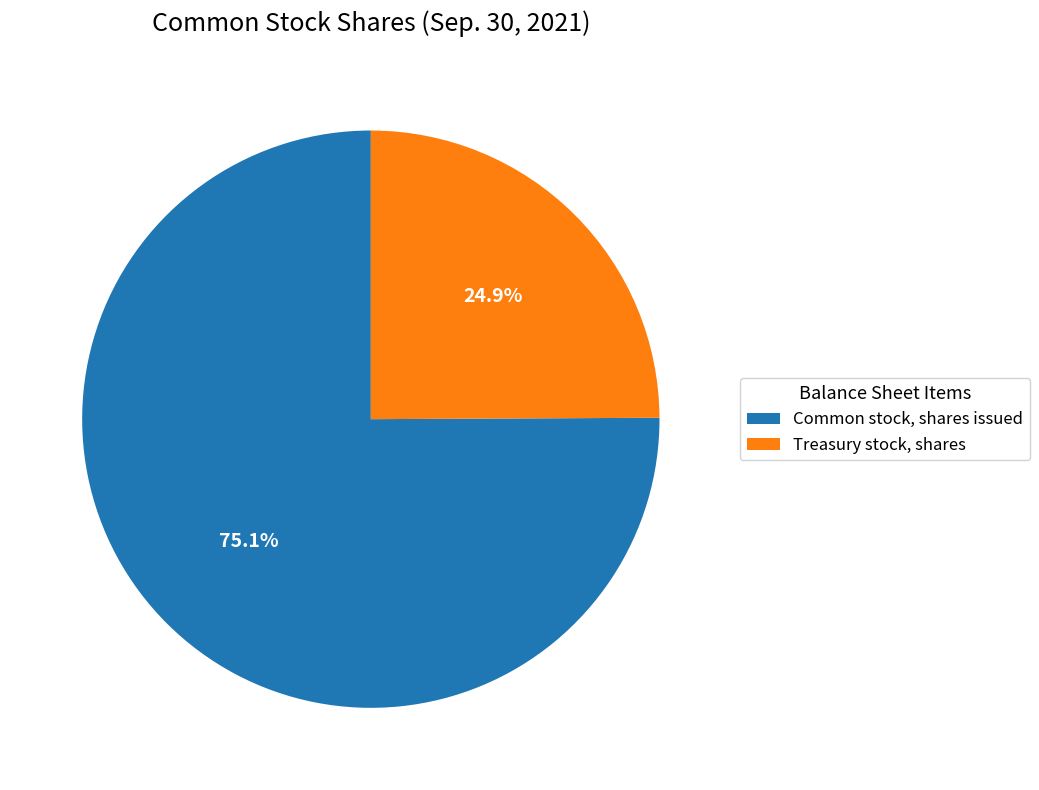

Is it true that Common stock, shares issued is 75% of the pie?

True